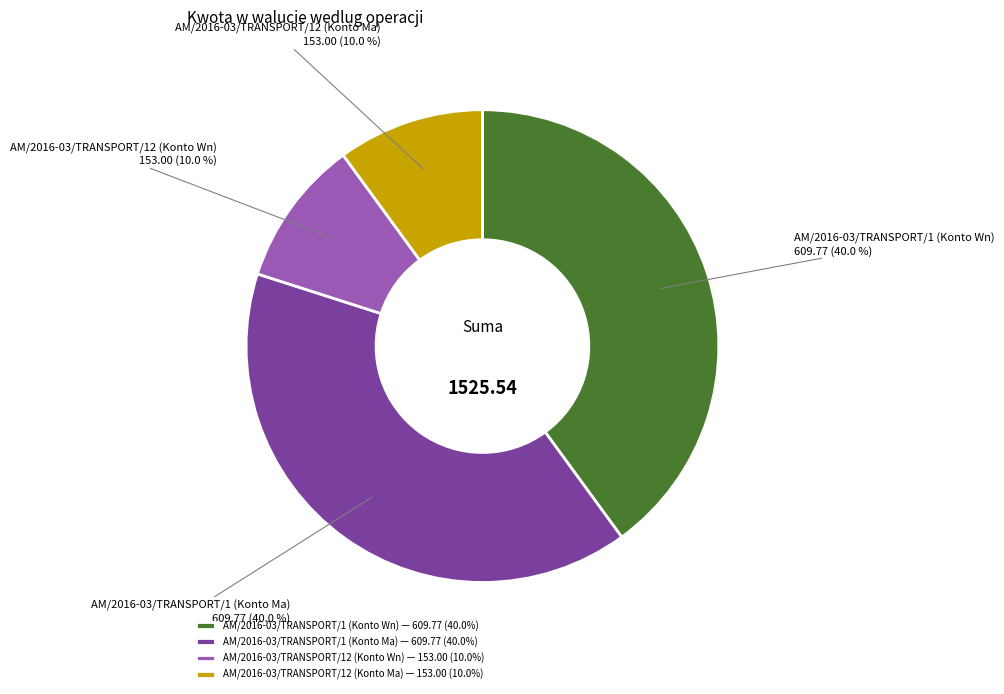

Does AM/2016-03/TRANSPORT/1 (Konto Ma) account for over 50% of the chart?

No